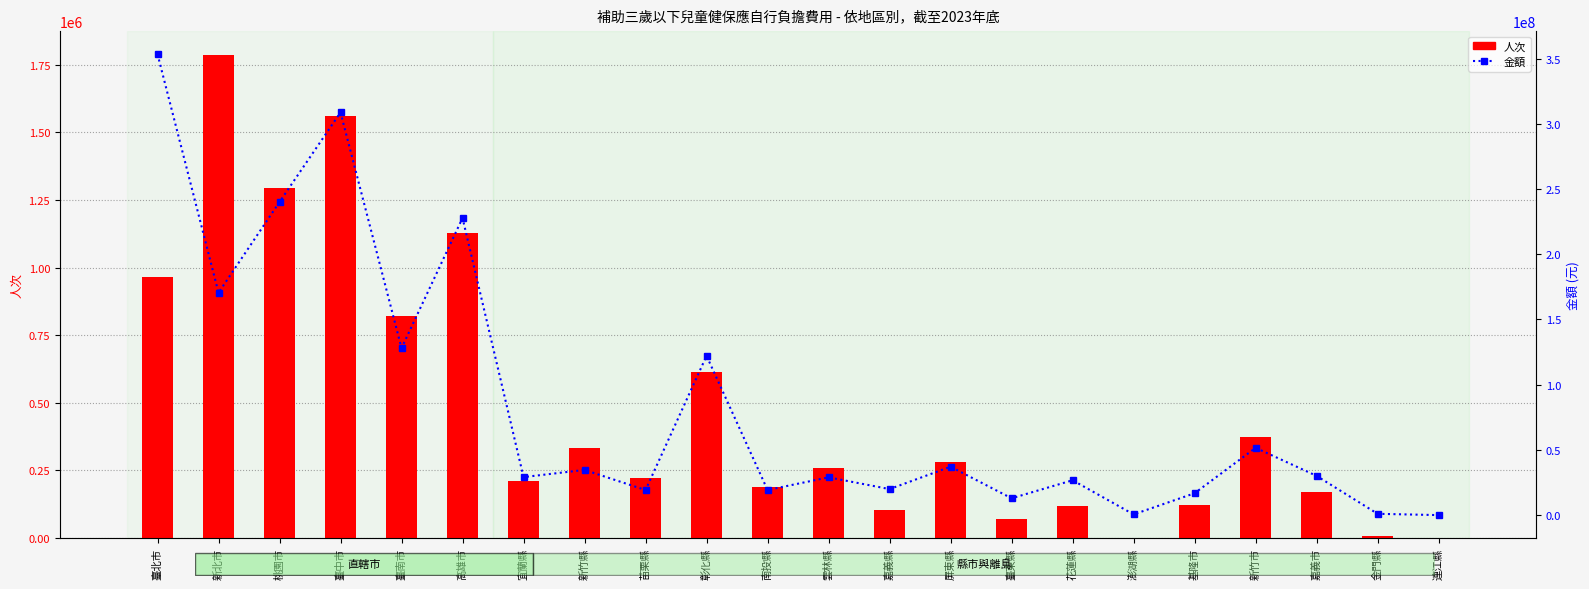

Reading left to right, what are all the values shown in this chart?

人次: 臺北市=964259	新北市=1784214	桃園市=1292462	臺中市=1558751	臺南市=822413	高雄市=1126978	宜蘭縣=212556	新竹縣=332465	苗栗縣=223944	彰化縣=612338	南投縣=190479	雲林縣=258641	嘉義縣=104983	屏東縣=282526	臺東縣=69497	花蓮縣=119598	澎湖縣=2363	基隆市=122004	新竹市=372880	嘉義市=172281	金門縣=7986	連江縣=156
金額: 臺北市=353401387	新北市=170519090	桃園市=240081834	臺中市=308782143	臺南市=128044794	高雄市=227796915	宜蘭縣=29138143	新竹縣=34646774	苗栗縣=19240184	彰化縣=122117017	南投縣=19251044	雲林縣=28964001	嘉義縣=19946327	屏東縣=37107178	臺東縣=12894224	花蓮縣=26724409	澎湖縣=552961	基隆市=16760409	新竹市=51590602	嘉義市=30072768	金門縣=1000526	連江縣=8400